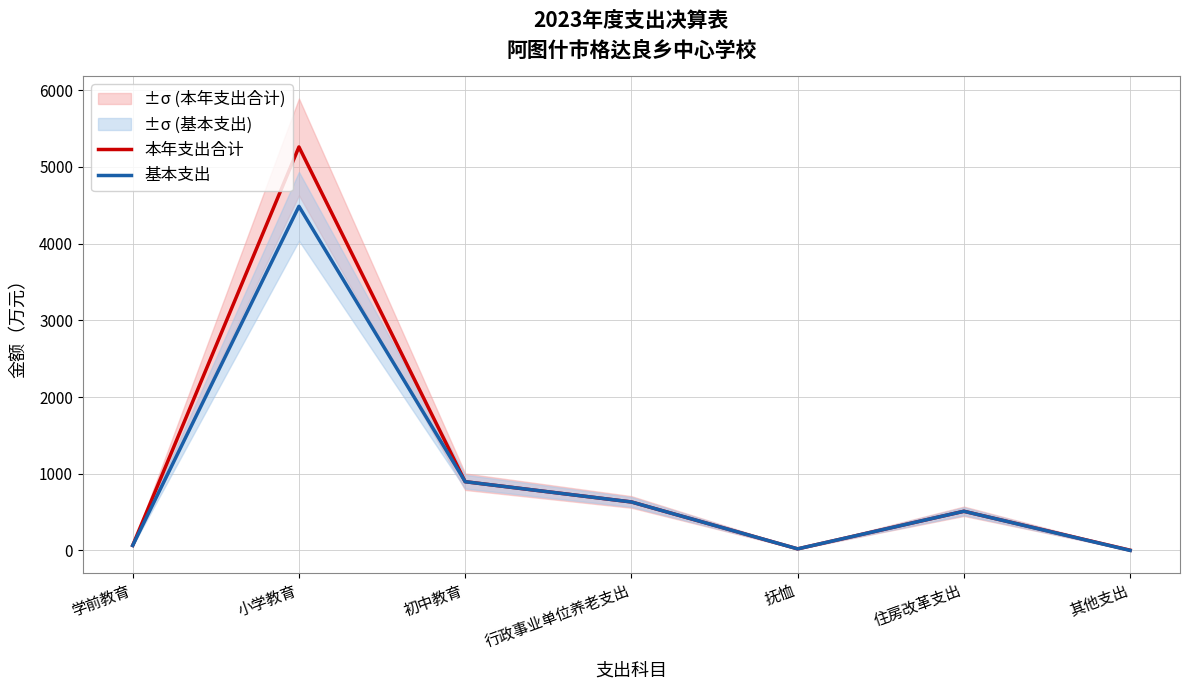

Is the value of 基本支出 at 学前教育 greater than the value of 本年支出合计 at 住房改革支出?

No